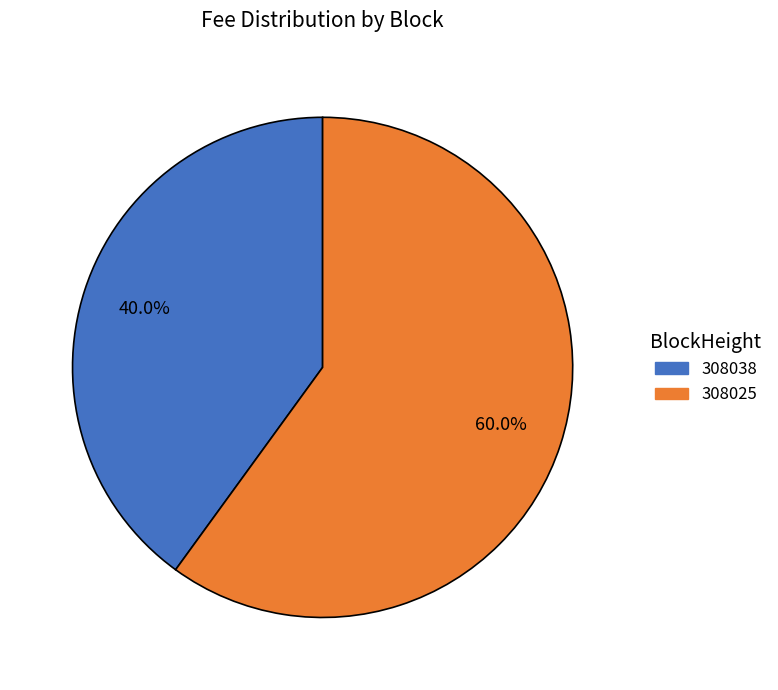

Combined, what portion of the pie is 308038 and 308025?

100.0%